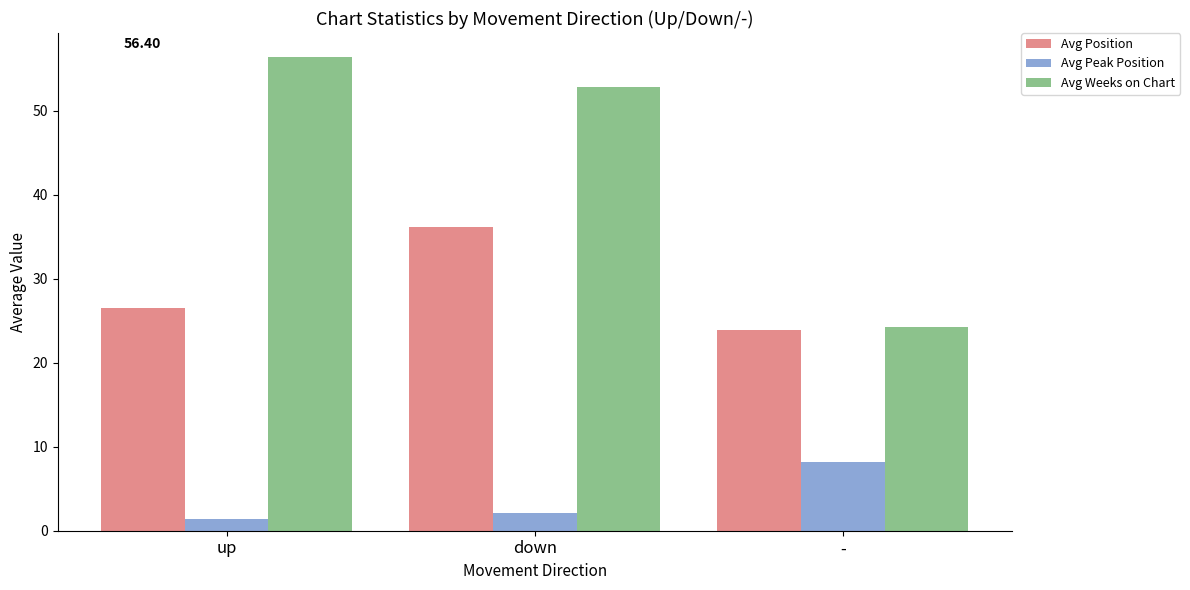

What is the lowest value of the Avg Peak Position series?

1.4